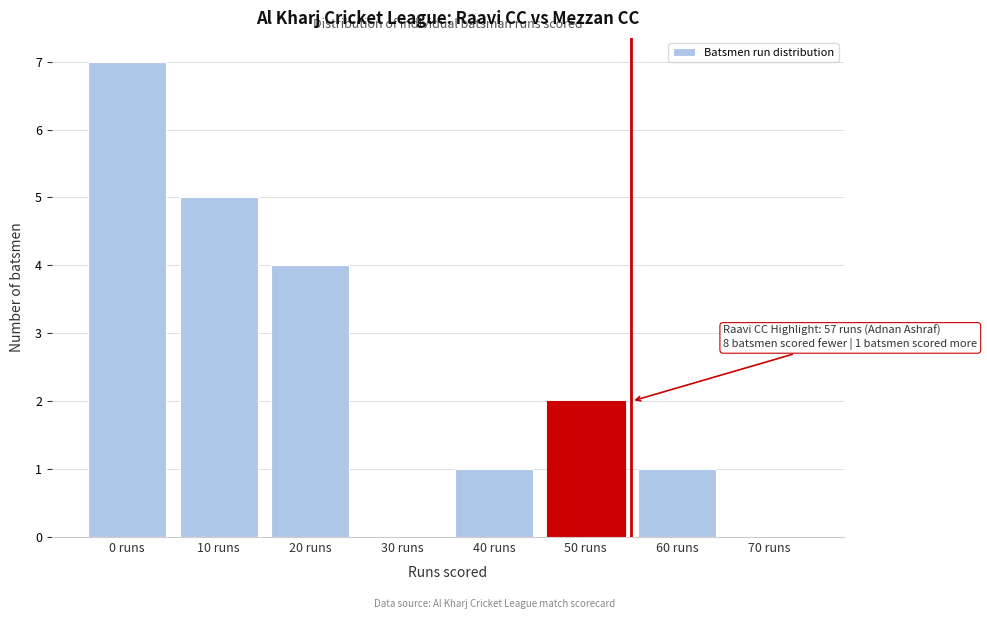

Reading right to left, extract all data points from this chart.

70 runs=0	60 runs=1	50 runs=2	40 runs=1	30 runs=0	20 runs=4	10 runs=5	0 runs=7